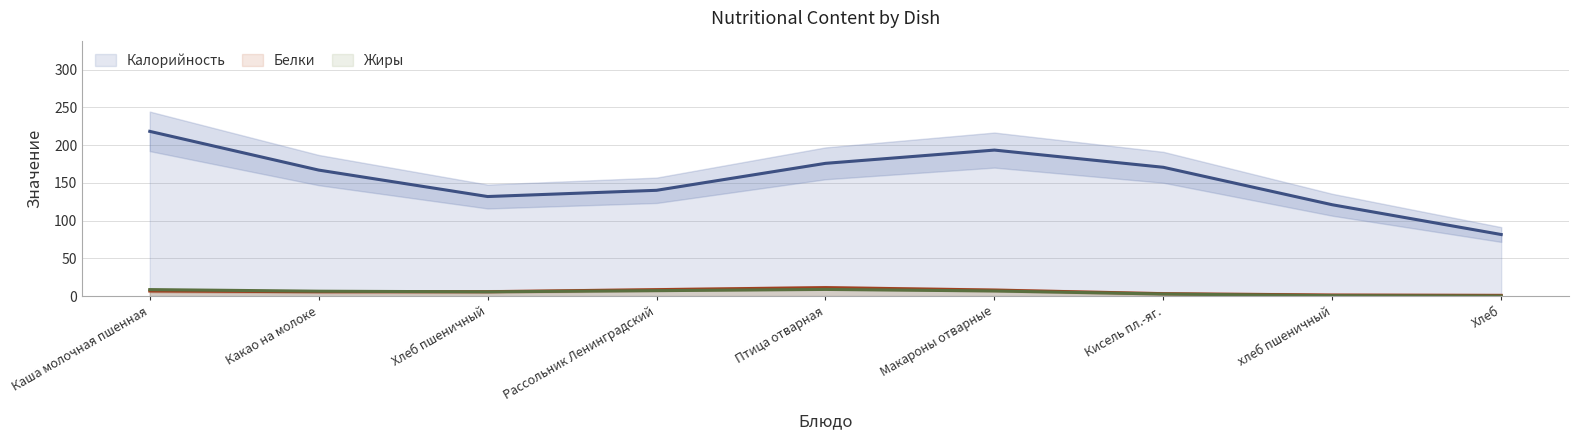

What position from the left is Каша молочная пшенная?

1